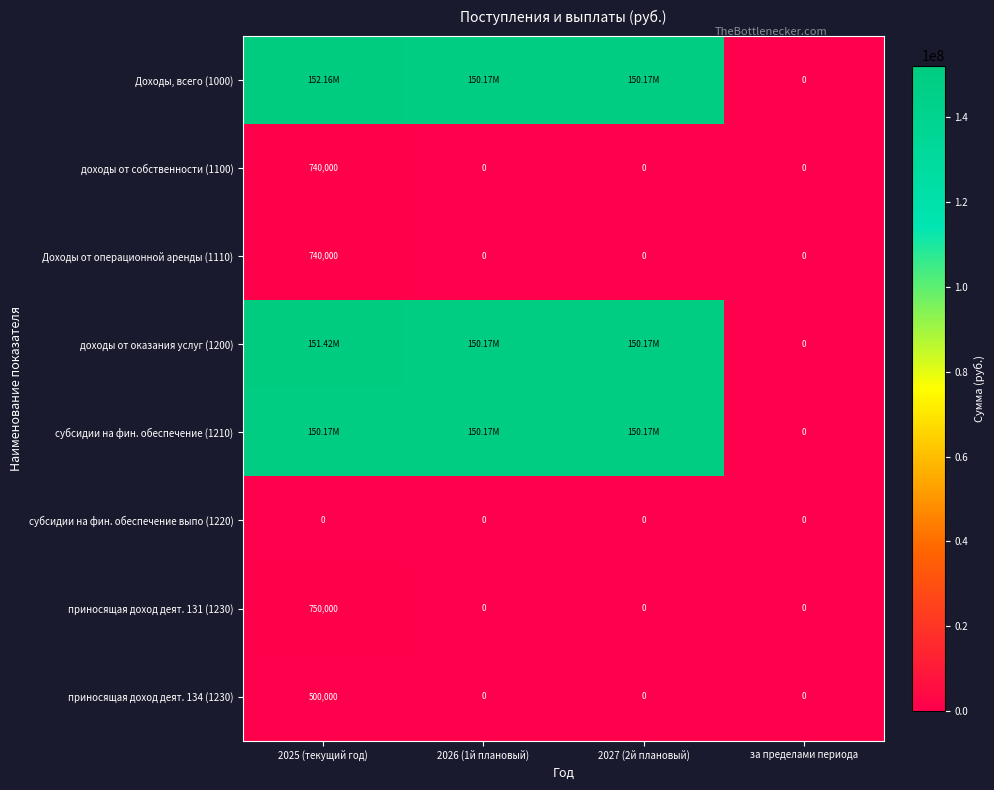

What is the sum of all приносящая доход деят. 131 (1230) values?

750000